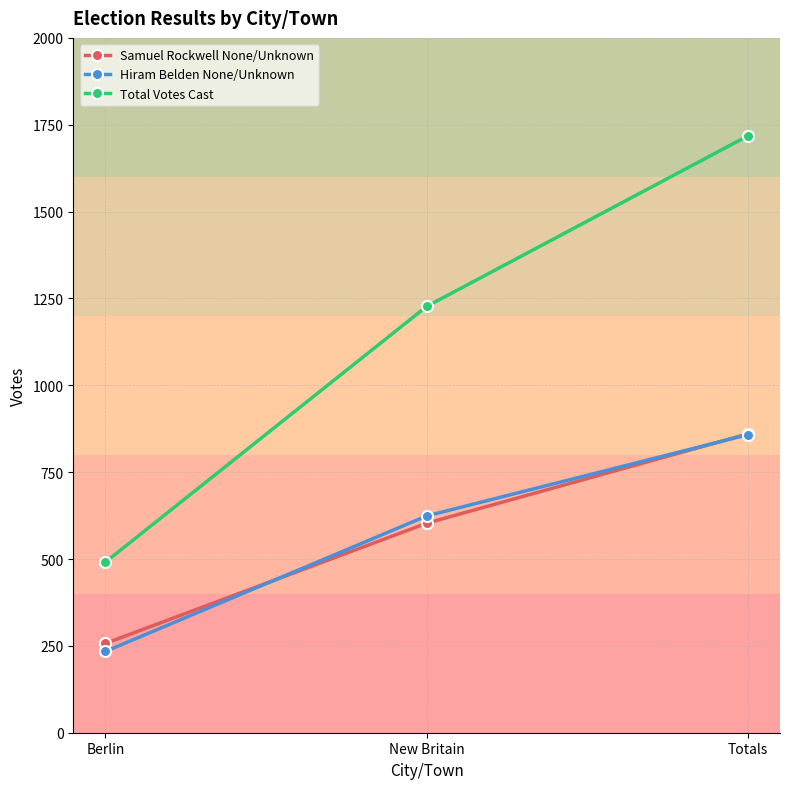

What is the difference between the maximum and minimum values in the Samuel Rockwell None/Unknown series?

603